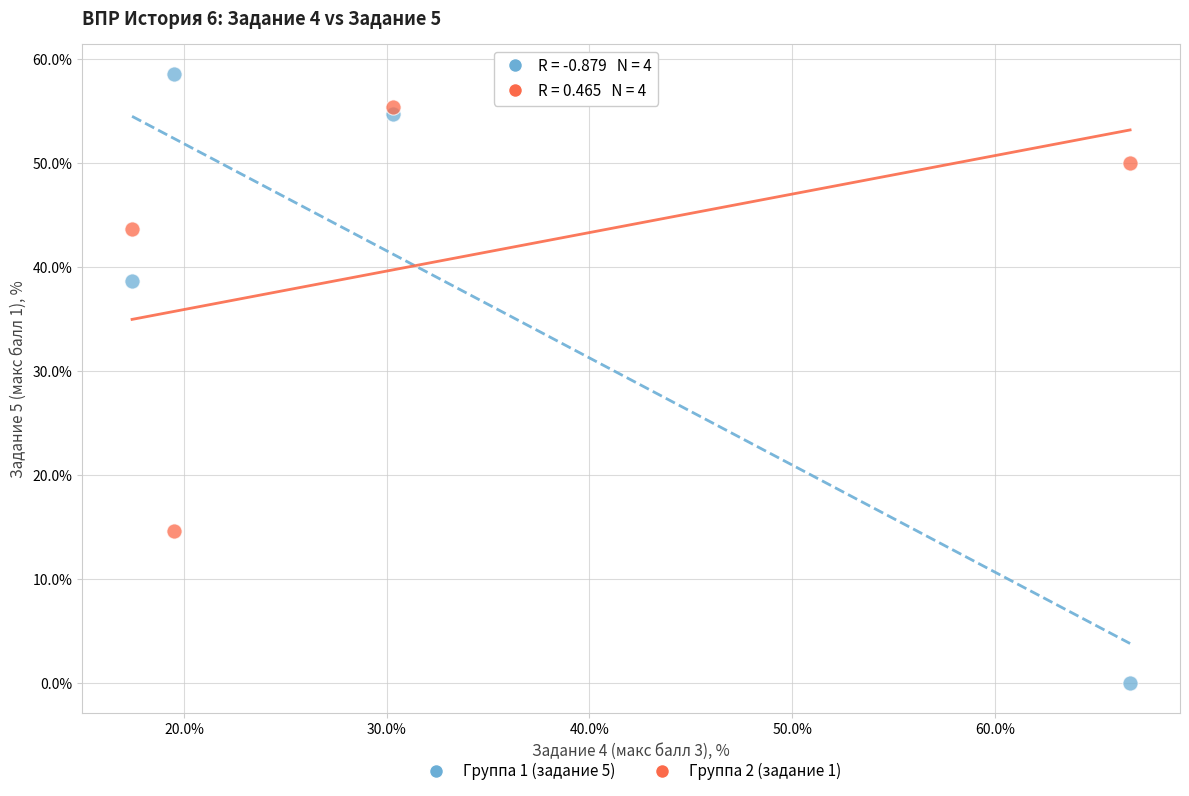

Across all series, what Y value is closest to 29?

38.6